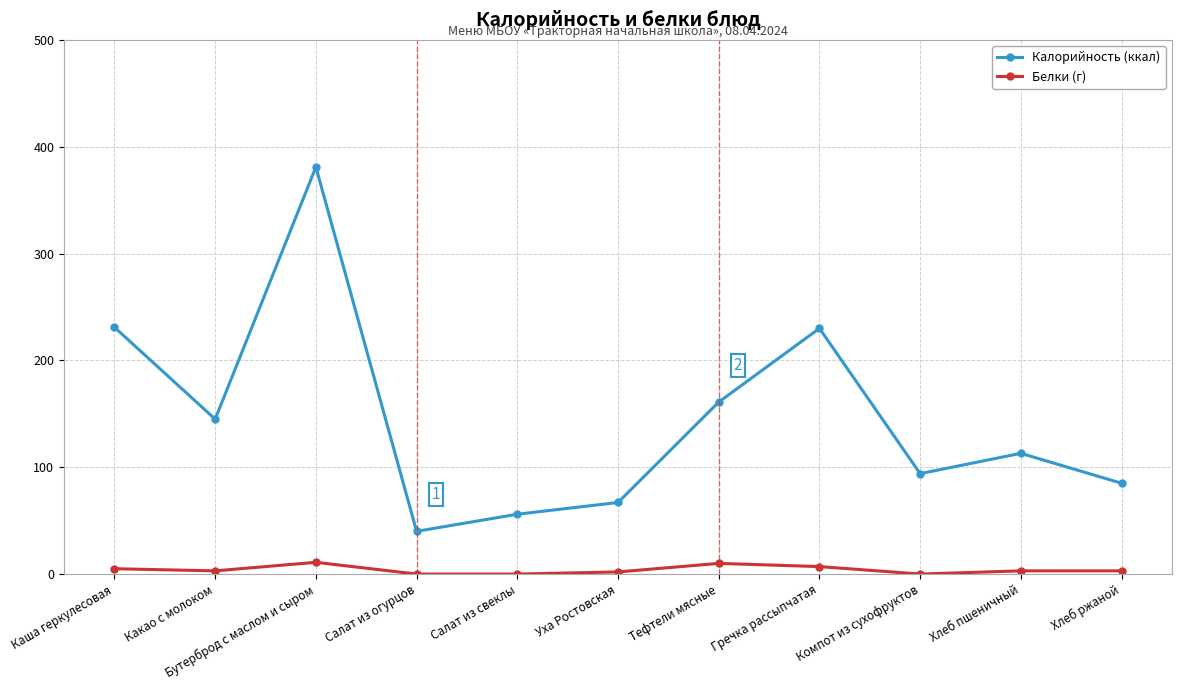

At how many categories does at least one series exceed 193?

3